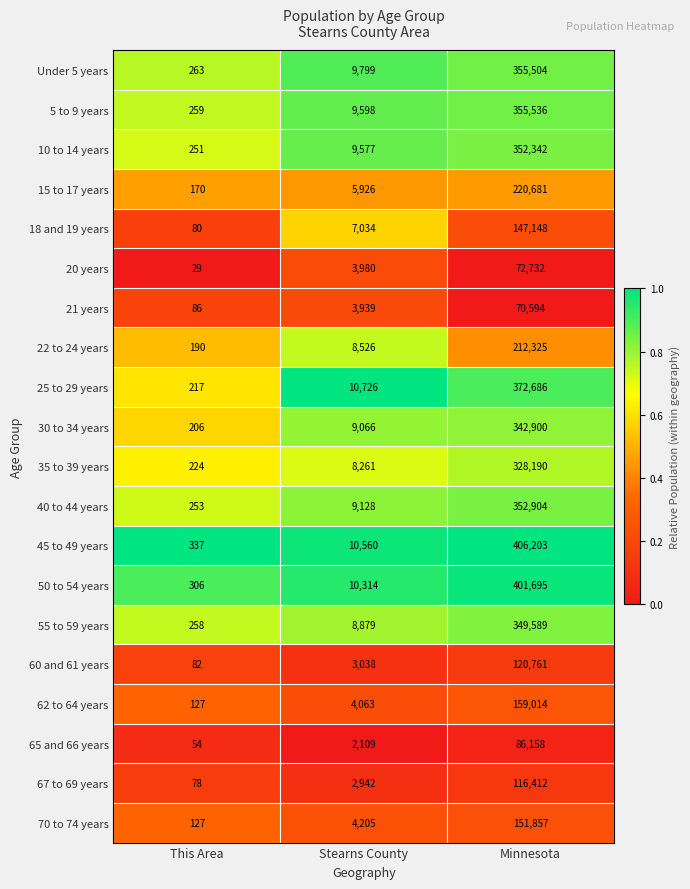

What is the difference between the maximum and minimum values in the 22 to 24 years series?

212135